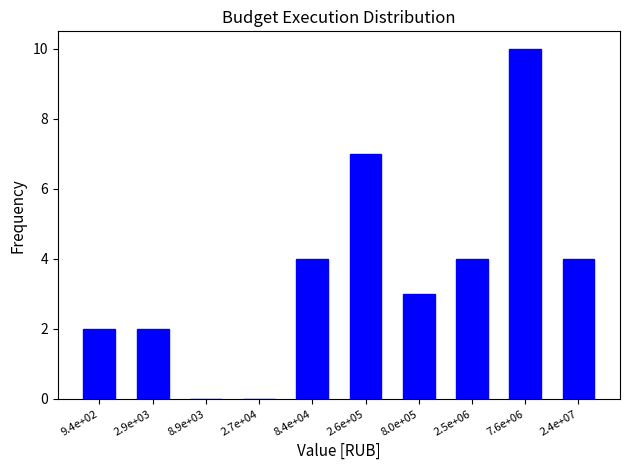

Reading left to right, extract all data points from this chart.

9.4e+02=2	2.9e+03=2	8.9e+03=0	2.7e+04=0	8.4e+04=4	2.6e+05=7	8.0e+05=3	2.5e+06=4	7.6e+06=10	2.4e+07=4